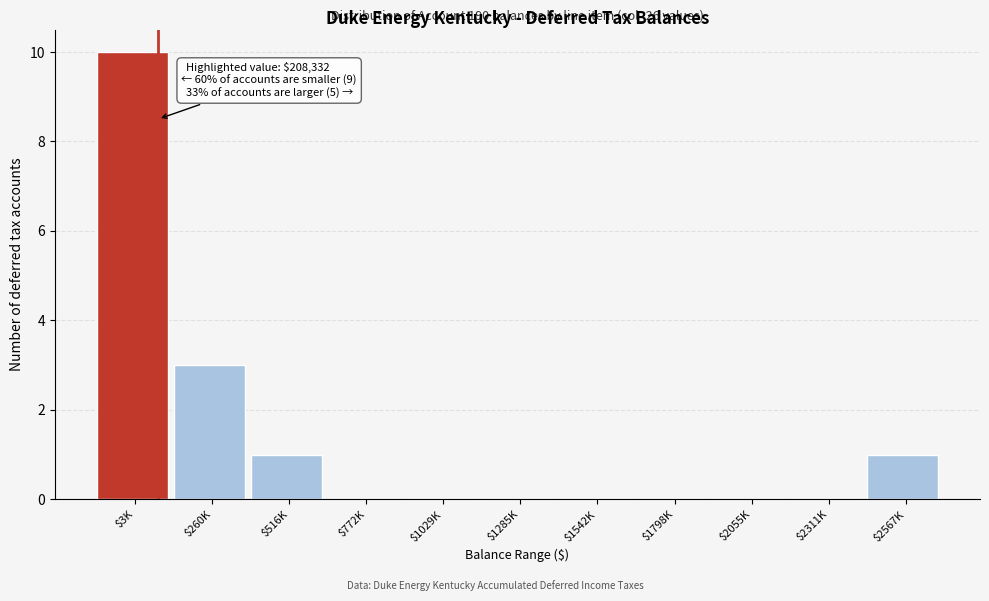

What is the sum of all values?

15